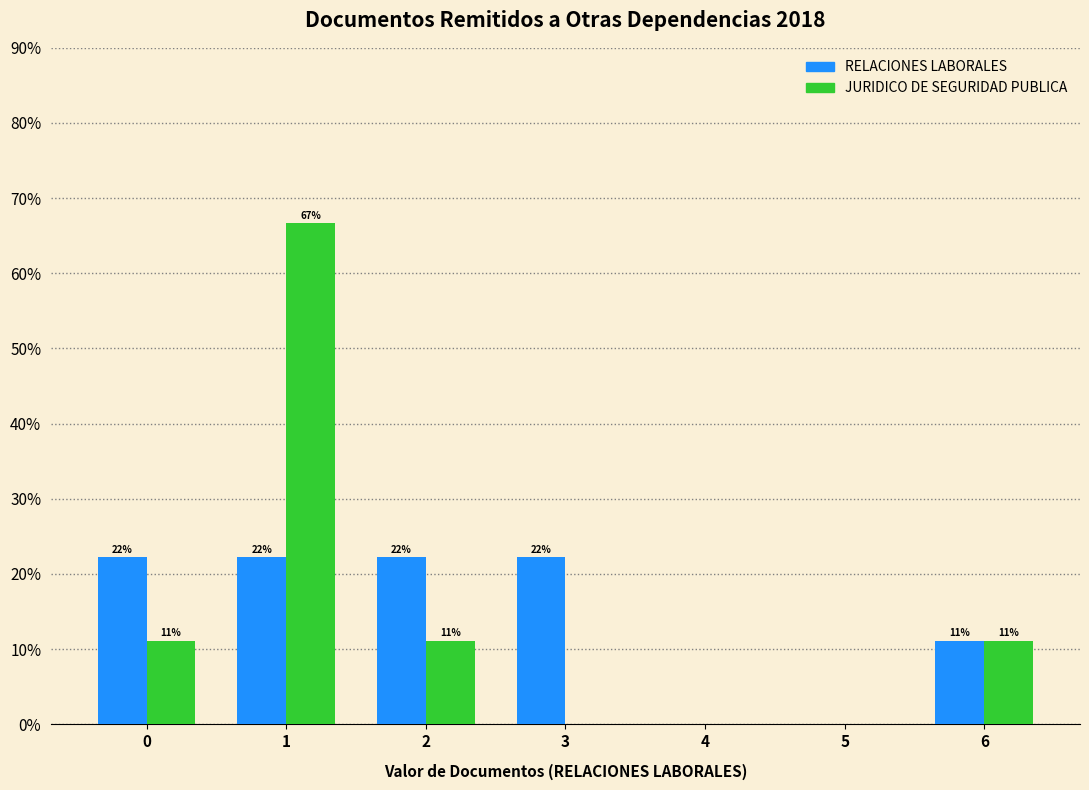

Are the bars grouped side by side (vs. stacked)?

Yes